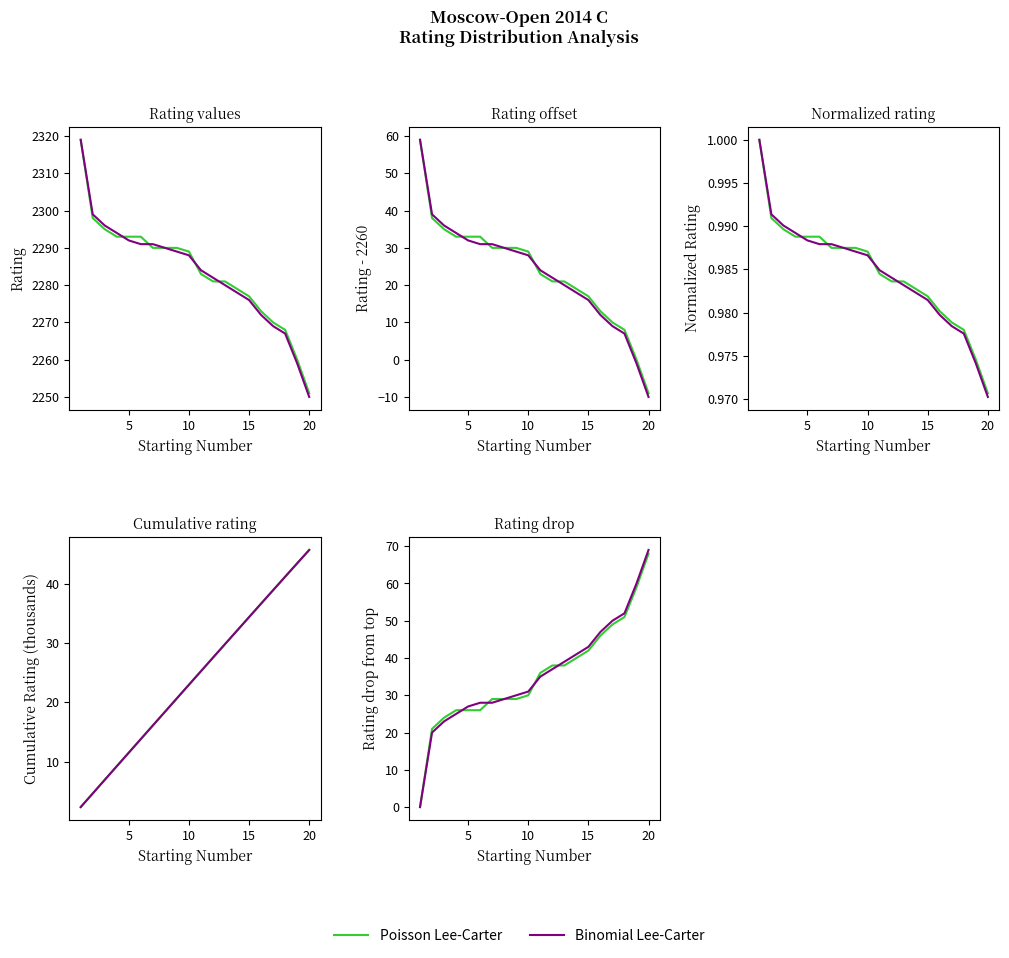

How many data points does each series have?

20